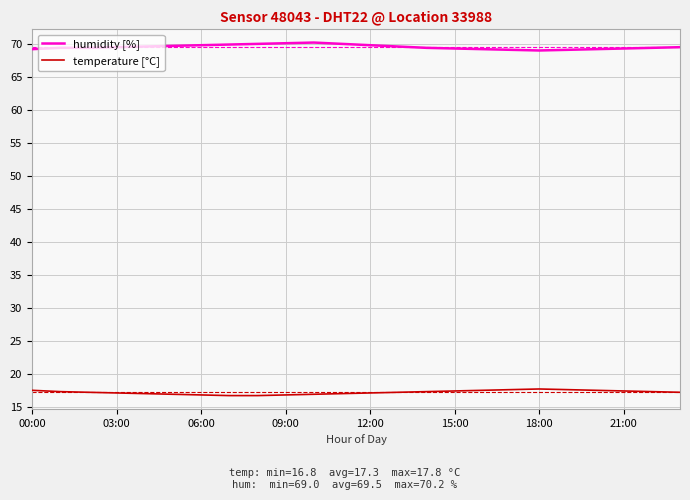

Which series has the largest total across all categories?

humidity [%]